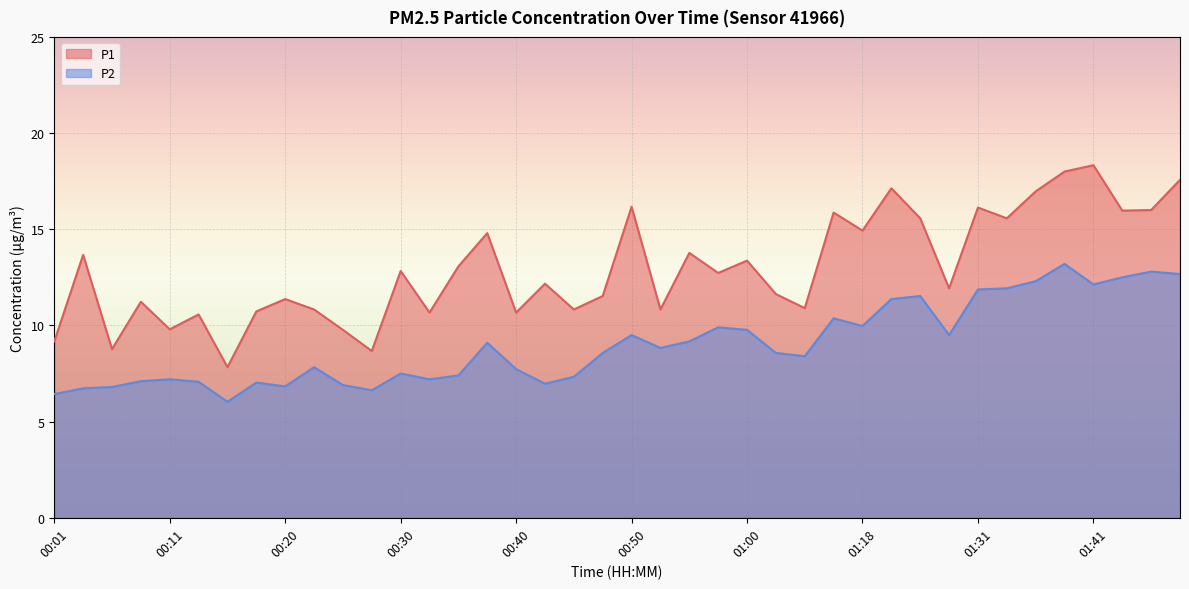

What position from the left is 01:38?

36